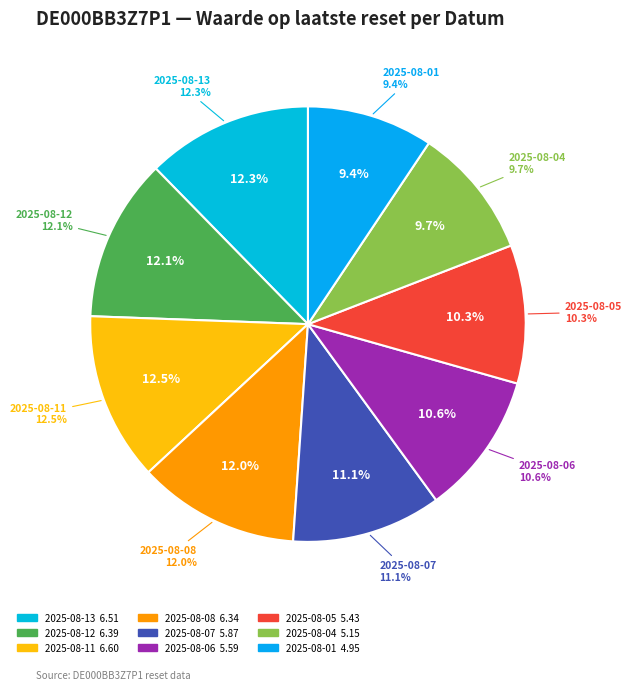

True or false: 2025-08-08 accounts for 1% of the total.

False